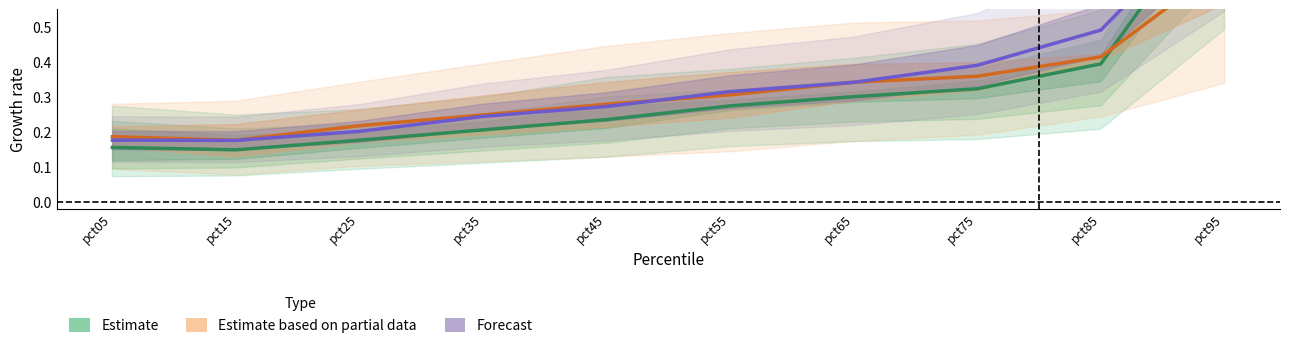

How many lines are shown in the chart?

3